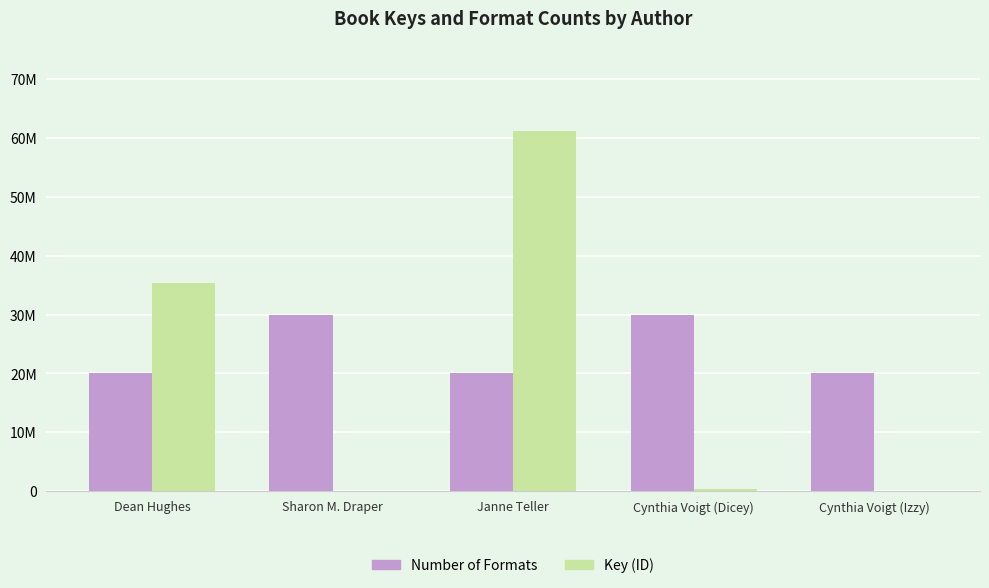

The Number of Formats series shows 13054648 at Dean Hughes. True or false?

False